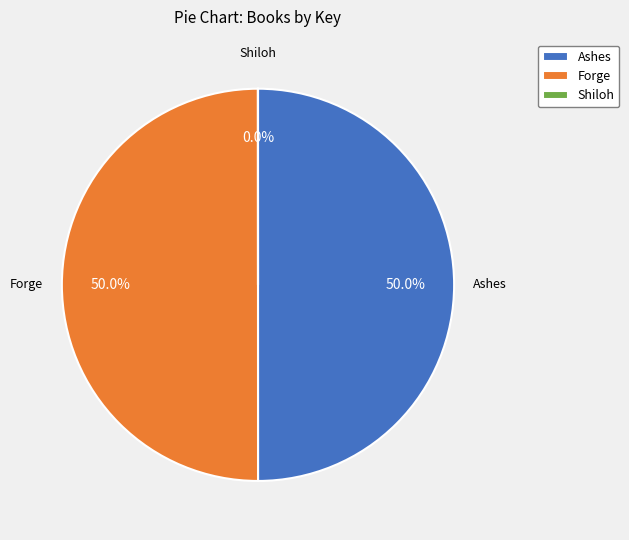

Is the sum of Ashes and Forge greater than half?

Yes